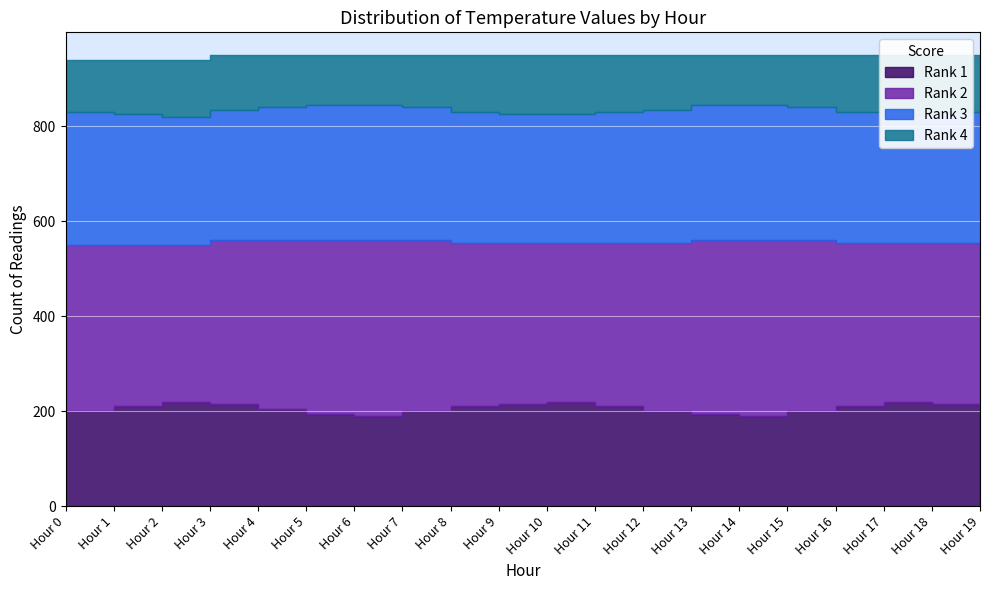

What are all the series names shown in the legend?

Rank 1, Rank 2, Rank 3, Rank 4